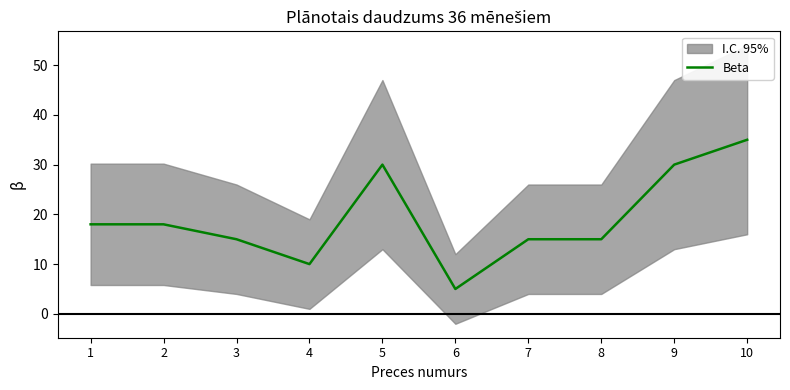

Rank the categories by value from highest to lowest.

10, 5, 9, 1, 2, 3, 7, 8, 4, 6